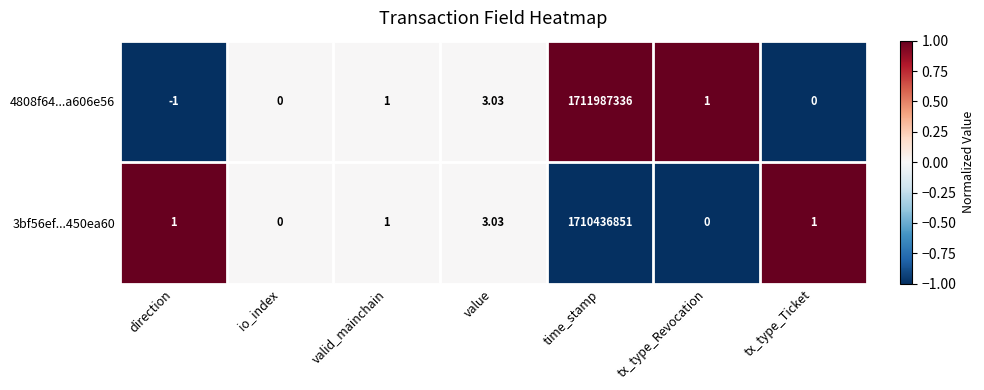

At which category does the chart reach its minimum across all series?

direction